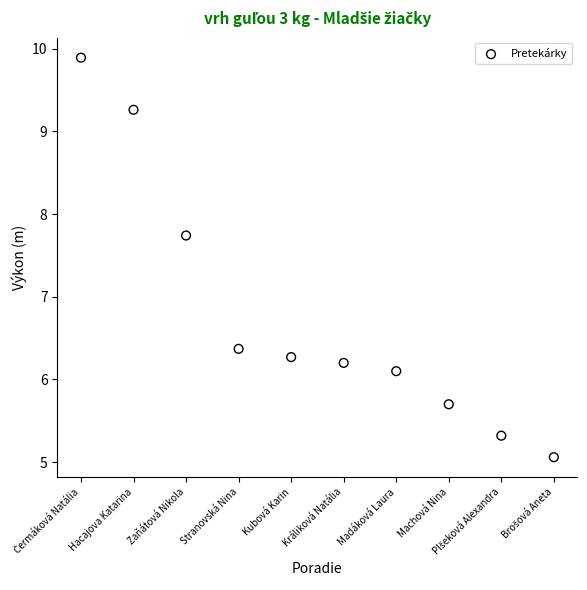

What Y value in the scatter plot is closest to 7?

6.4